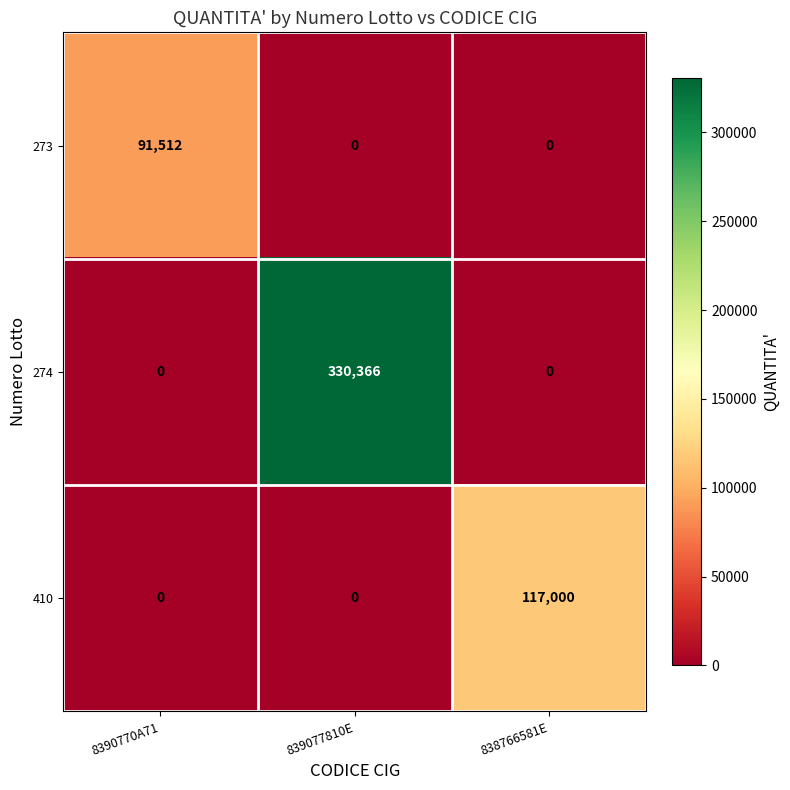

What is the sum of all 273 values?

91512